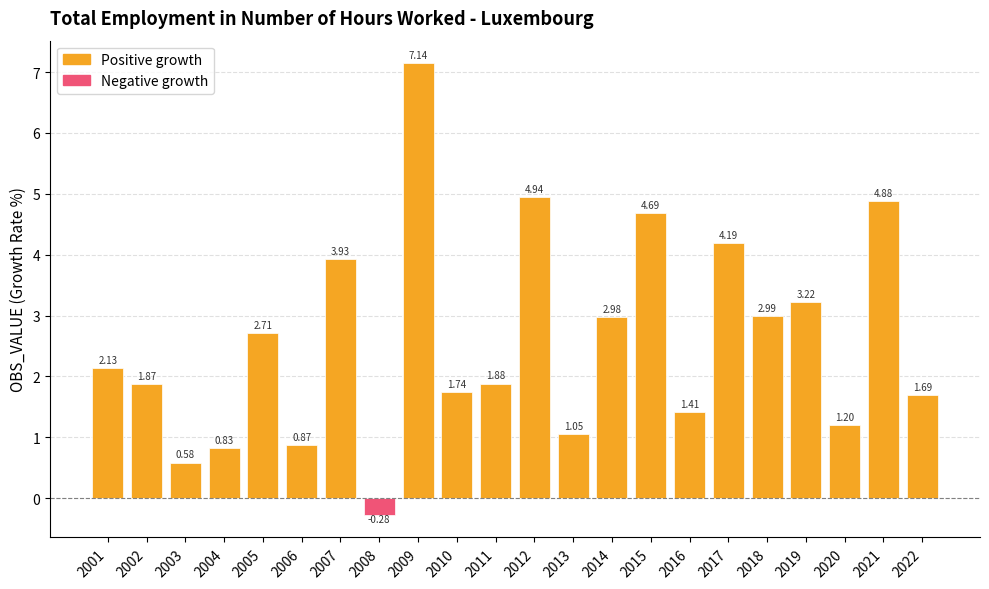

Are the bars grouped side by side (vs. stacked)?

No